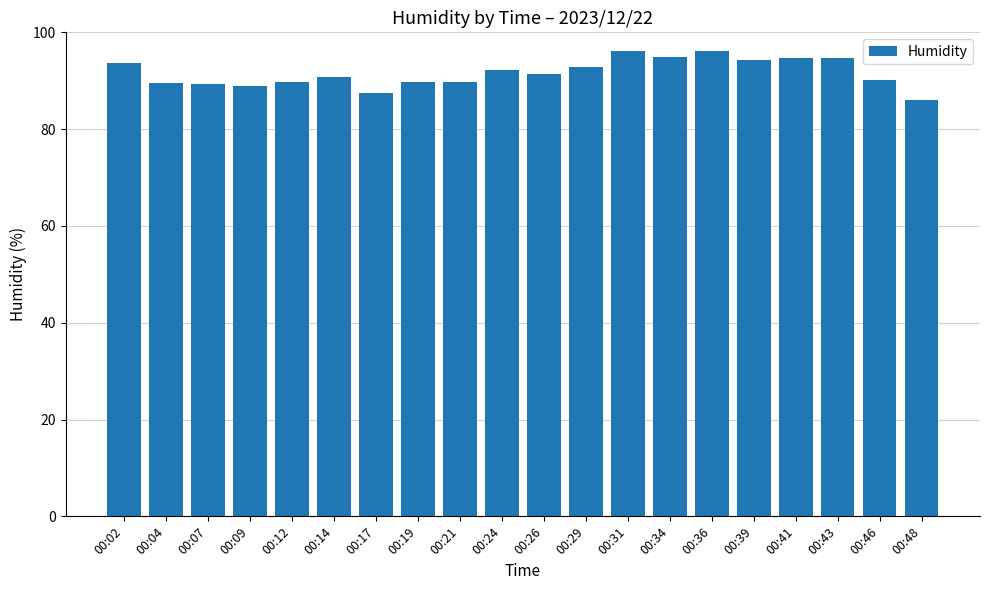

How many distinct data groups are displayed?

1